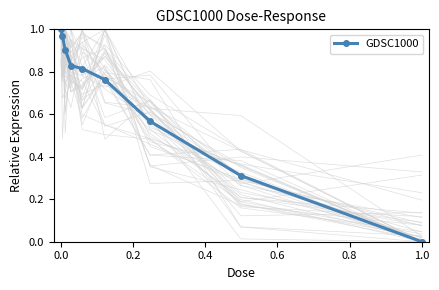

True or false: GDSC1000 has more than 2 interior local peaks.

False